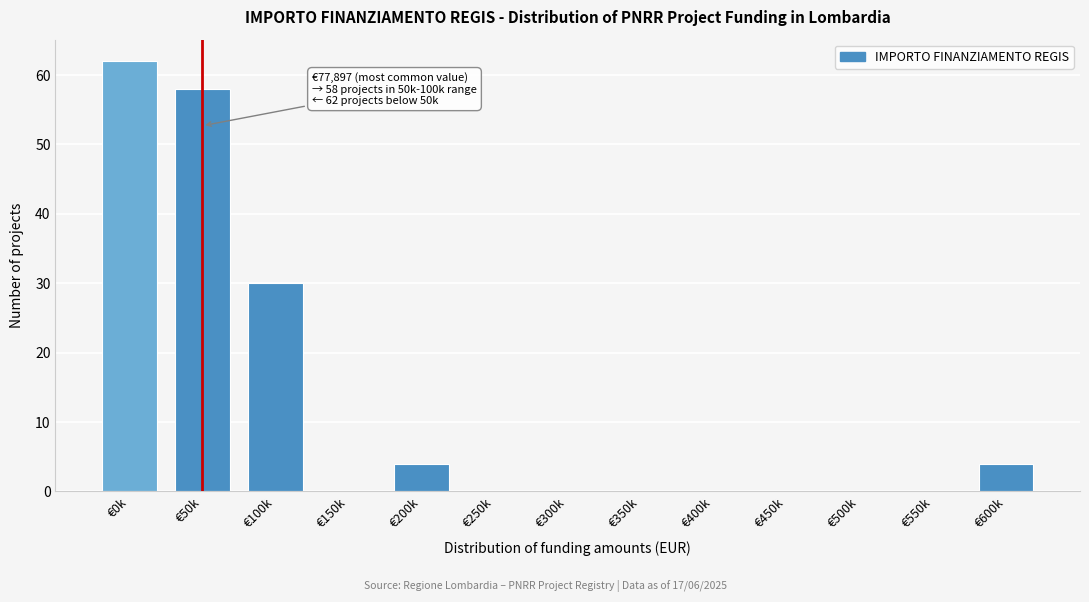

Reading left to right, list all the values displayed in this chart.

€0k=62	€50k=58	€100k=30	€150k=0	€200k=4	€250k=0	€300k=0	€350k=0	€400k=0	€450k=0	€500k=0	€550k=0	€600k=4